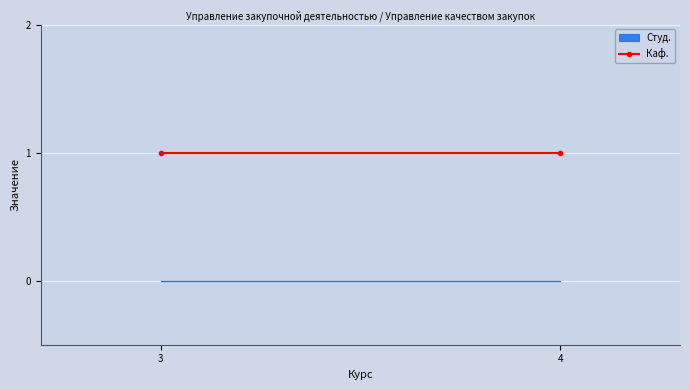

List the series in order of their peak value, lowest first.

Студ., Каф.